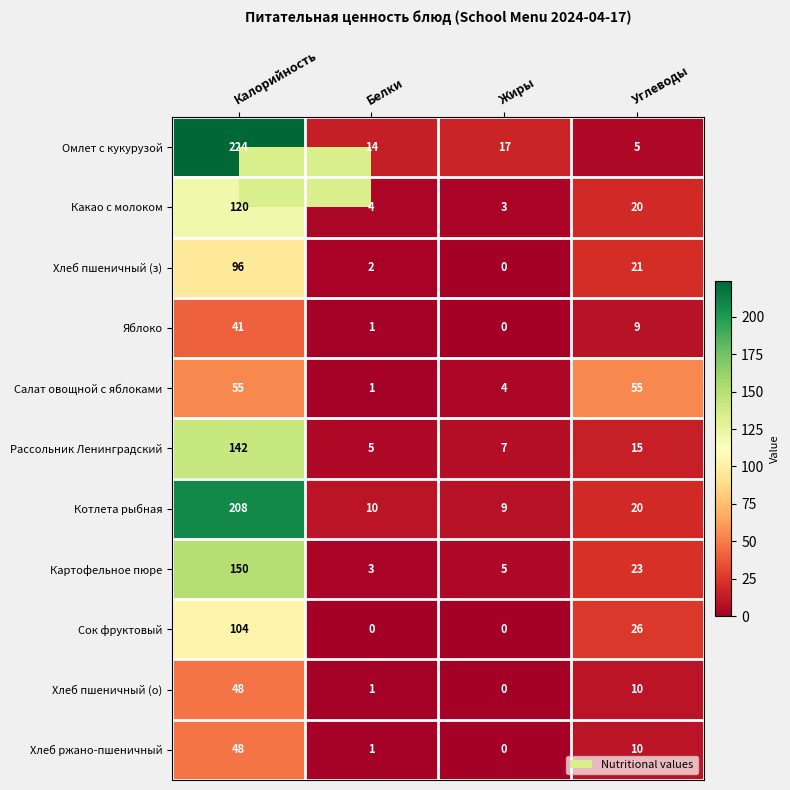

What is the difference between the highest and lowest values at Углеводы?

50